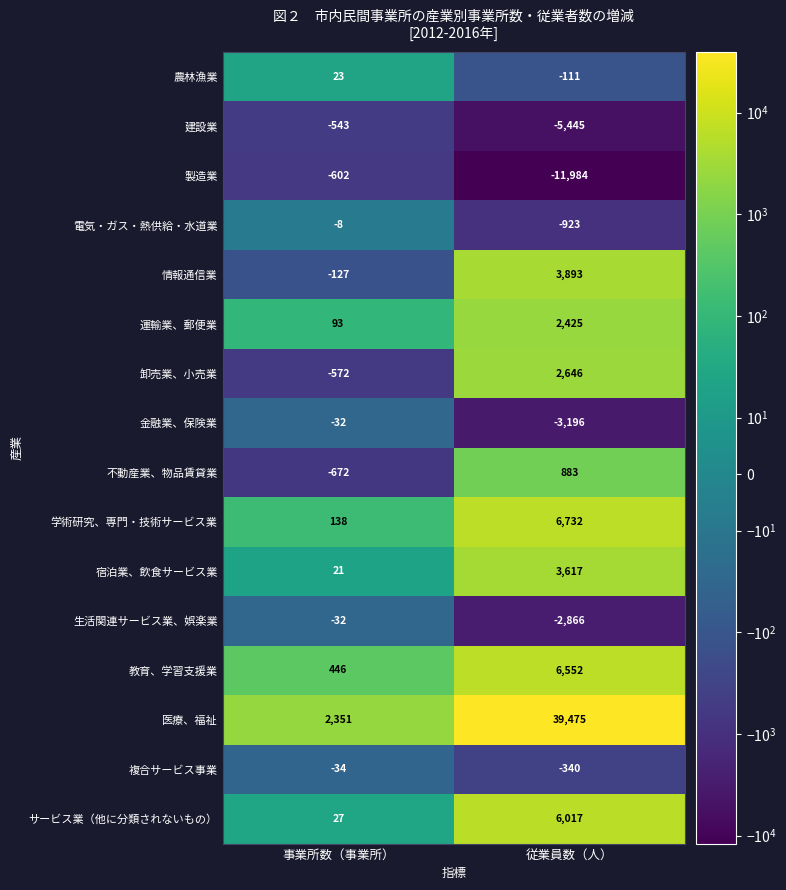

What is the difference between the maximum and minimum values in the 不動産業、物品賃貸業 series?

1555